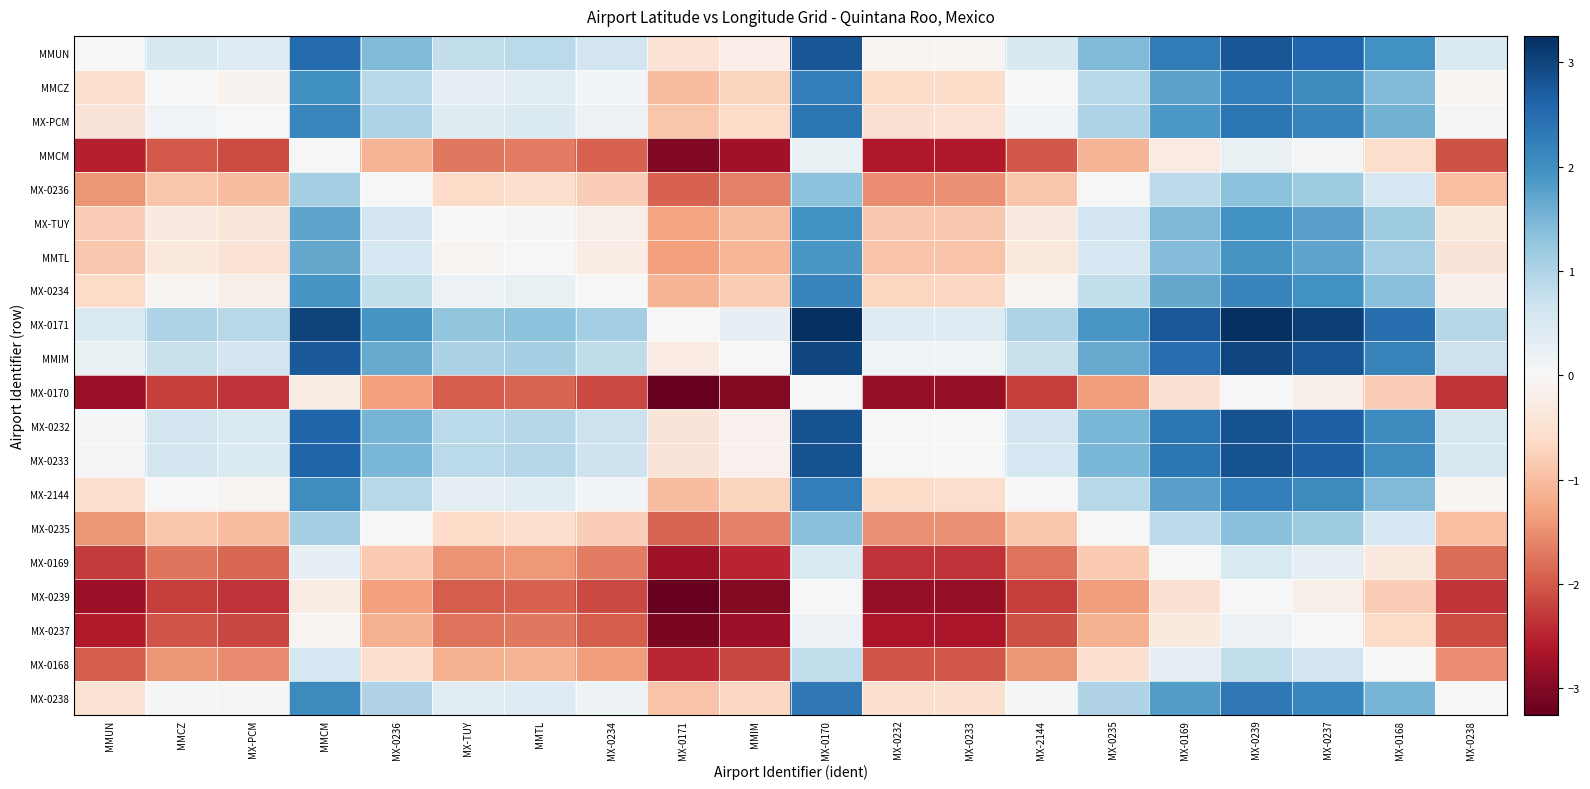

Which category has the lowest value across all series?

MX-0171